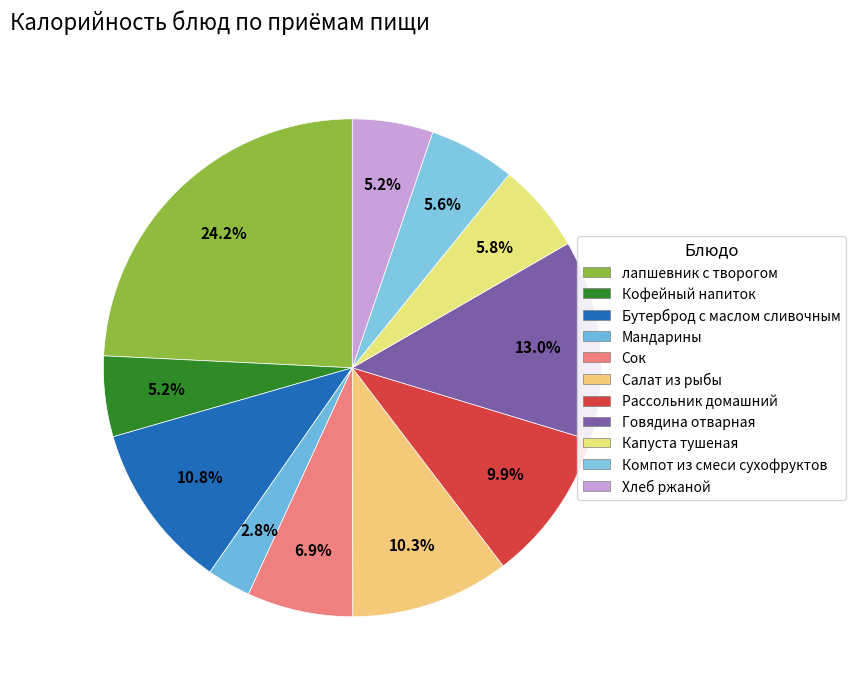

The Кофейный напиток slice represents 1% of the pie. True or false?

False